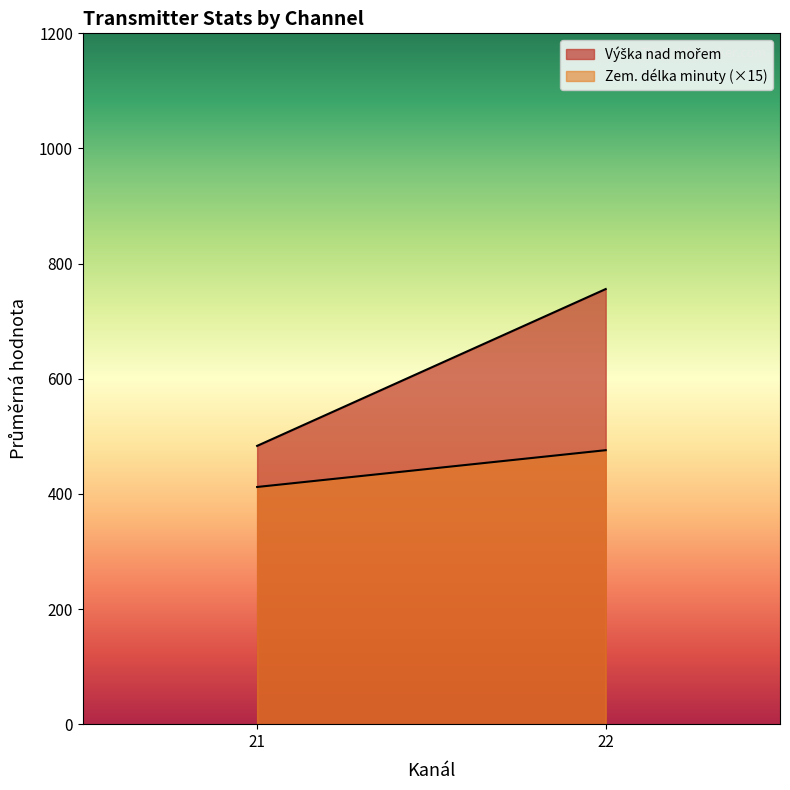

What is the total value across all series at 21?

895.4